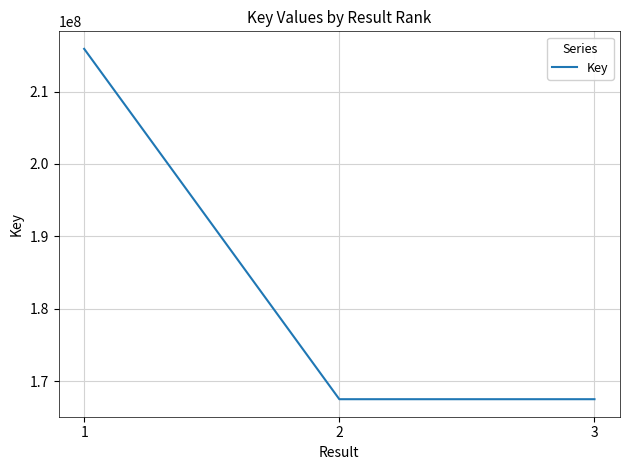

How many distinct data groups are displayed?

1